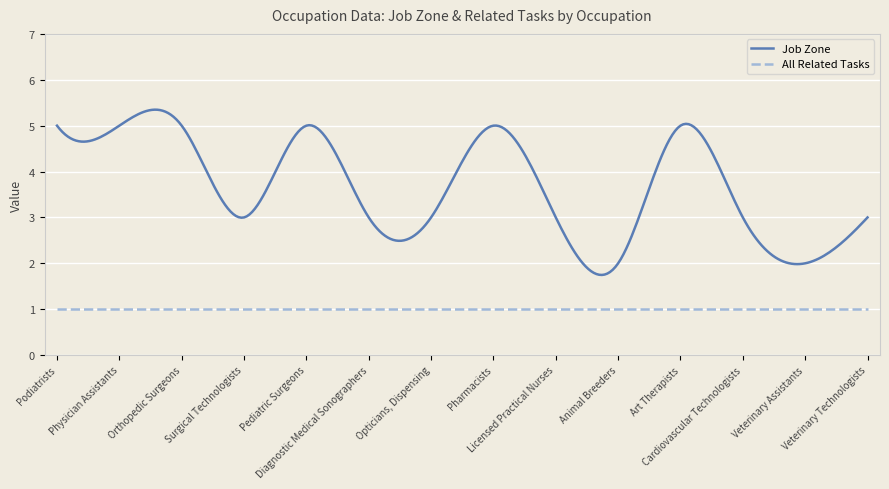

What is the highest value of the All Related Tasks series?

1.0